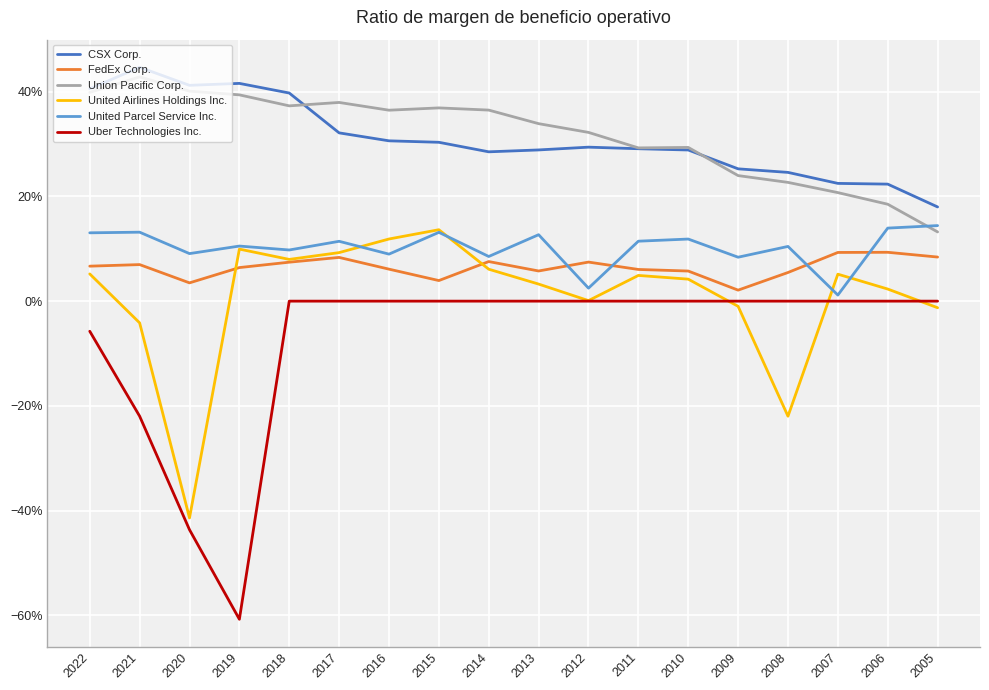

What is the difference between the maximum and second lowest values in the FedEx Corp. series?

0.1